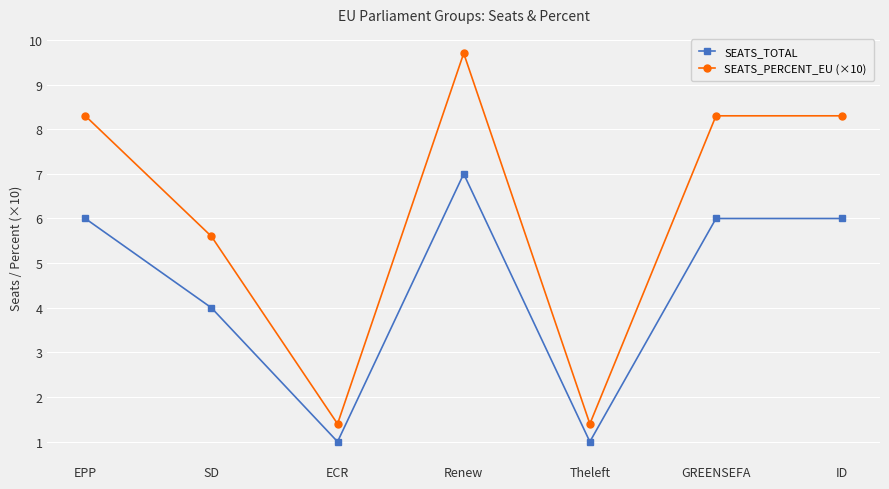

True or false: SEATS_TOTAL and SEATS_PERCENT_EU (×10) cross at least once.

False